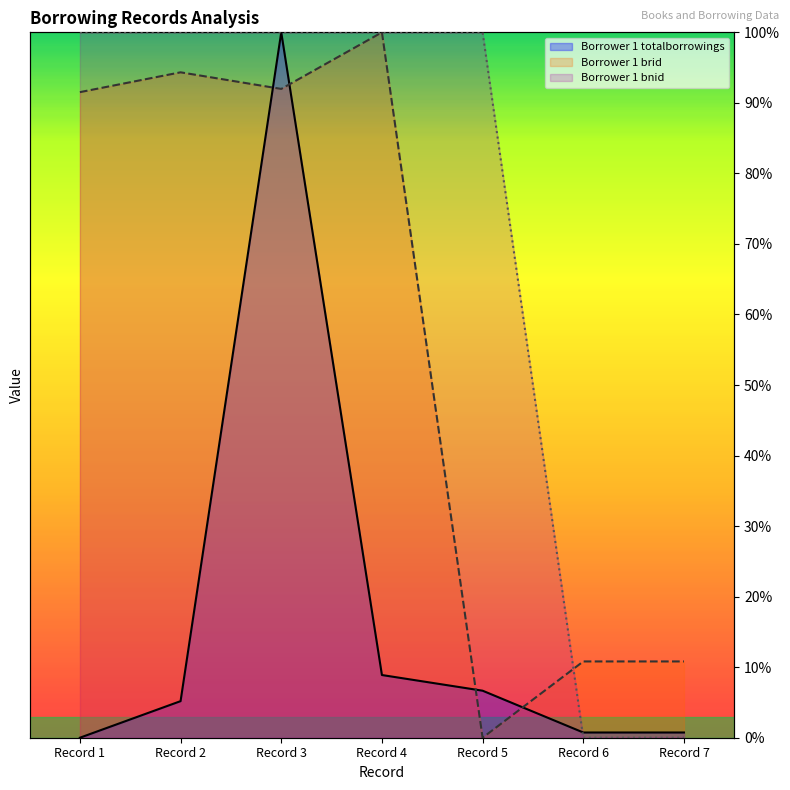

Count the number of categories in the chart.

7